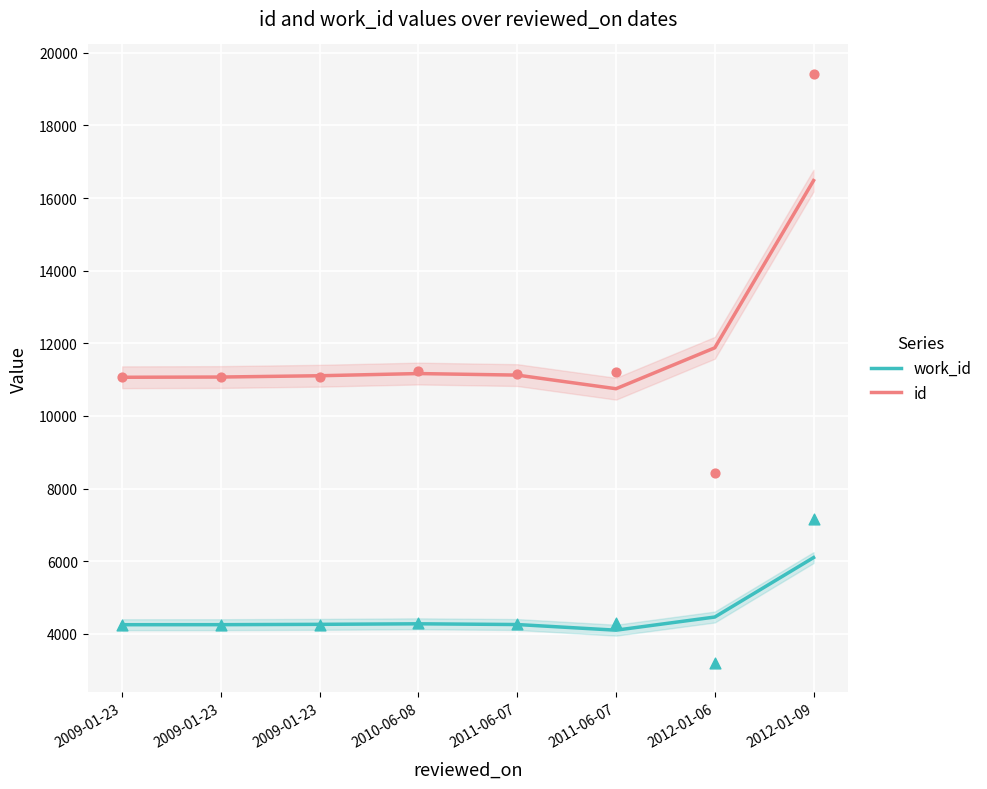

Which series has the largest Y range (max minus min)?

id